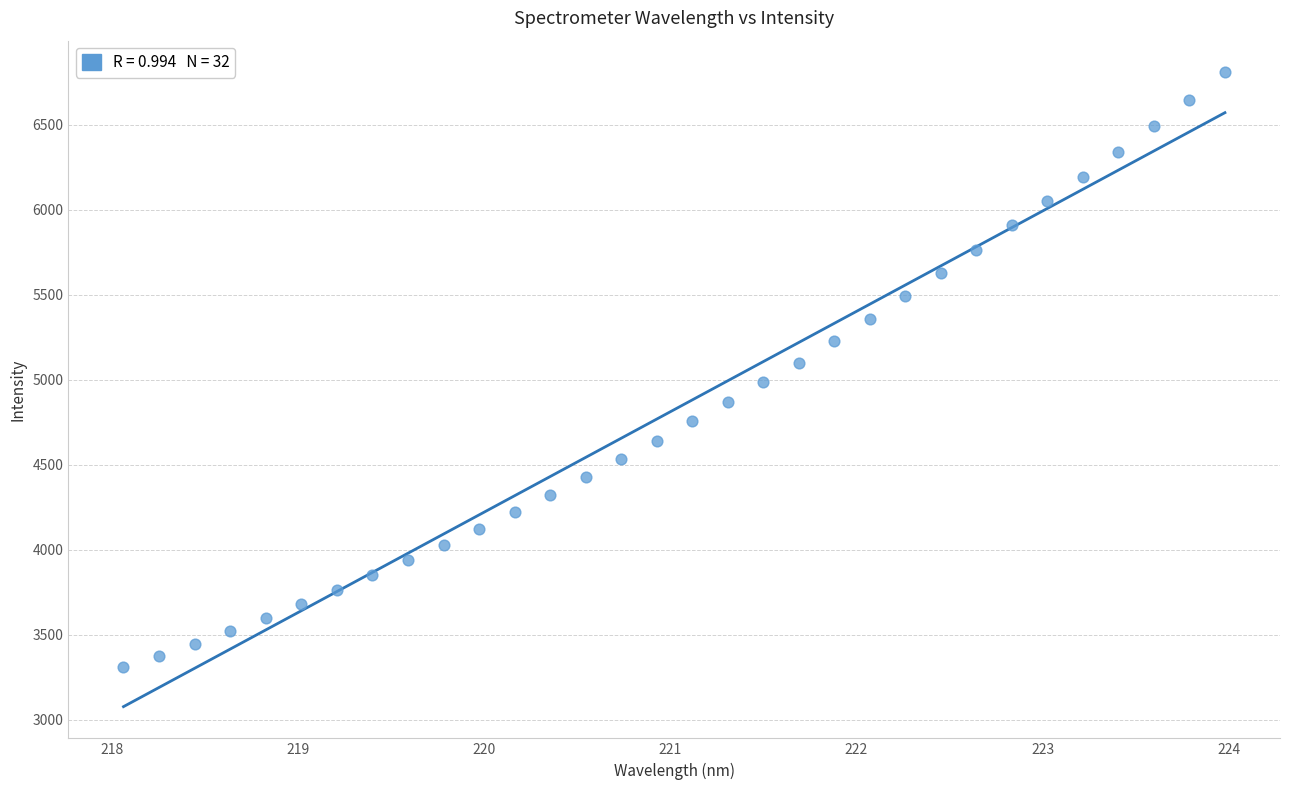

What is the range of Y values (max minus min)?

3501.1